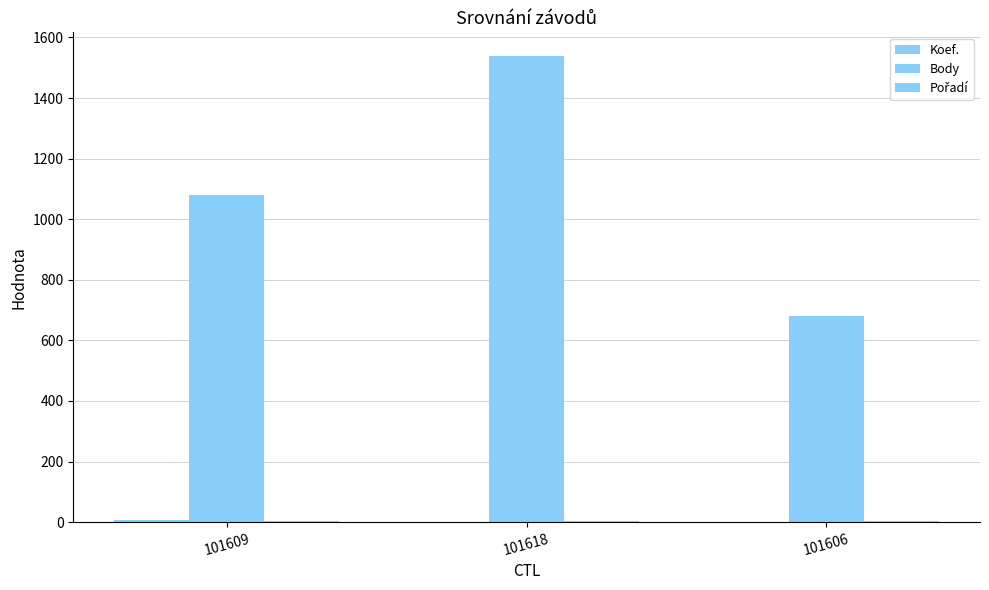

The Pořadí series shows 5 at 101618. True or false?

False